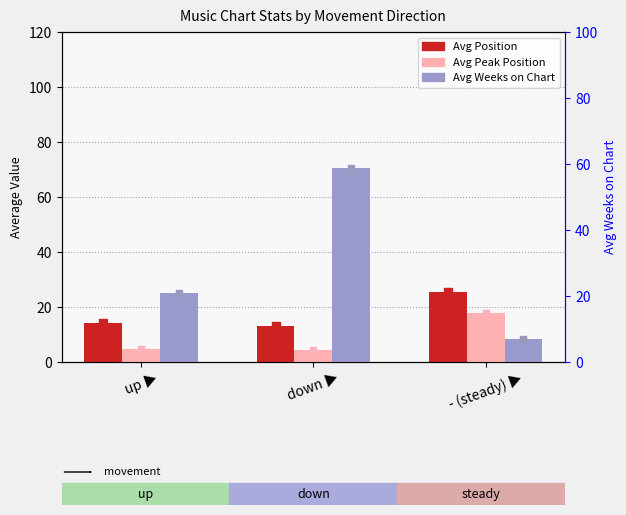

Which series has the largest total across all categories?

Avg Weeks on Chart